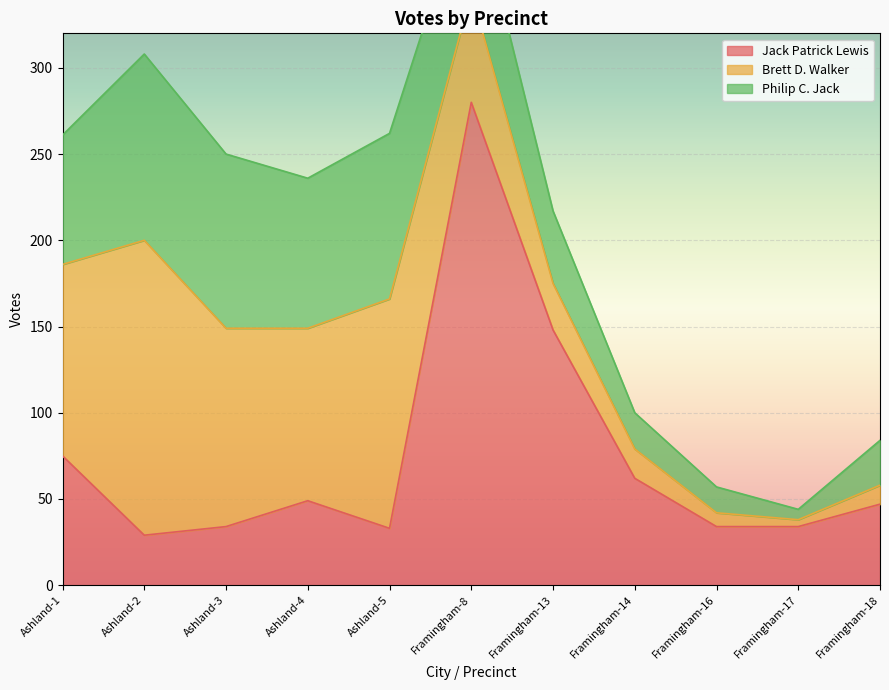

What is the sum of all Philip C. Jack values?

642